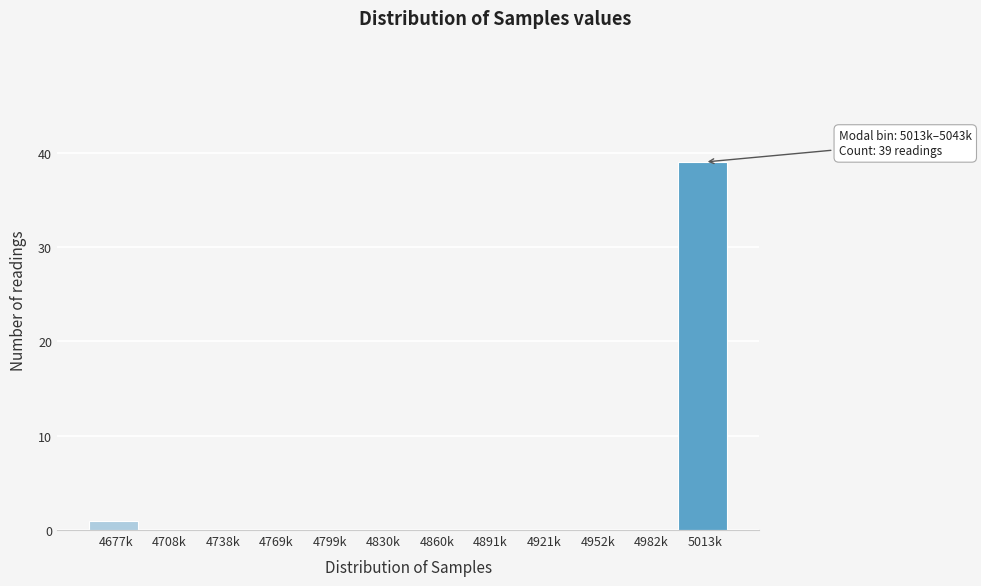

Reading right to left, transcribe all the data shown in this chart.

5013k=39	4982k=0	4952k=0	4921k=0	4891k=0	4860k=0	4830k=0	4799k=0	4769k=0	4738k=0	4708k=0	4677k=1